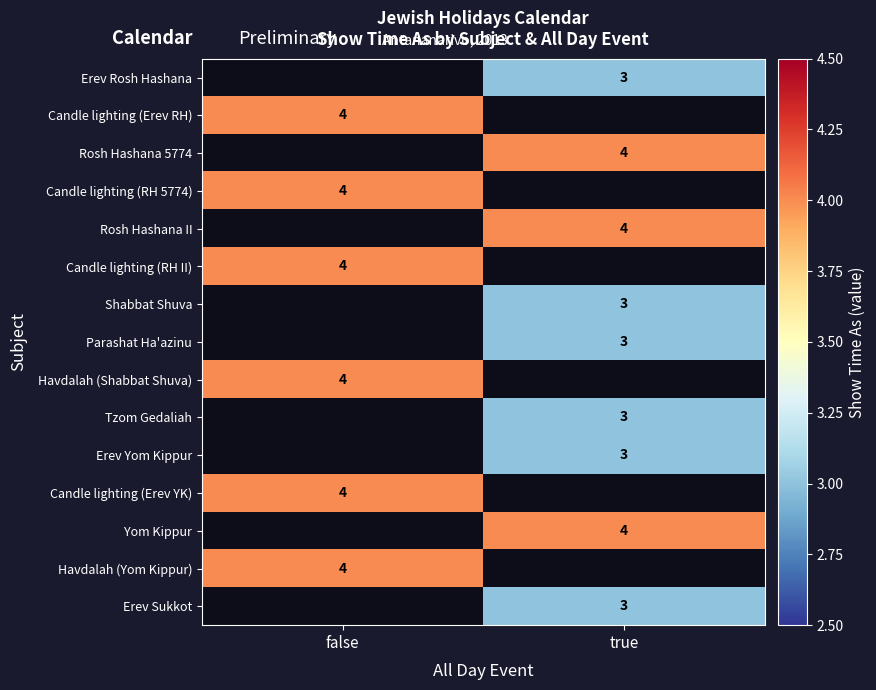

What is the spread (max minus min) of values at true?

1.0